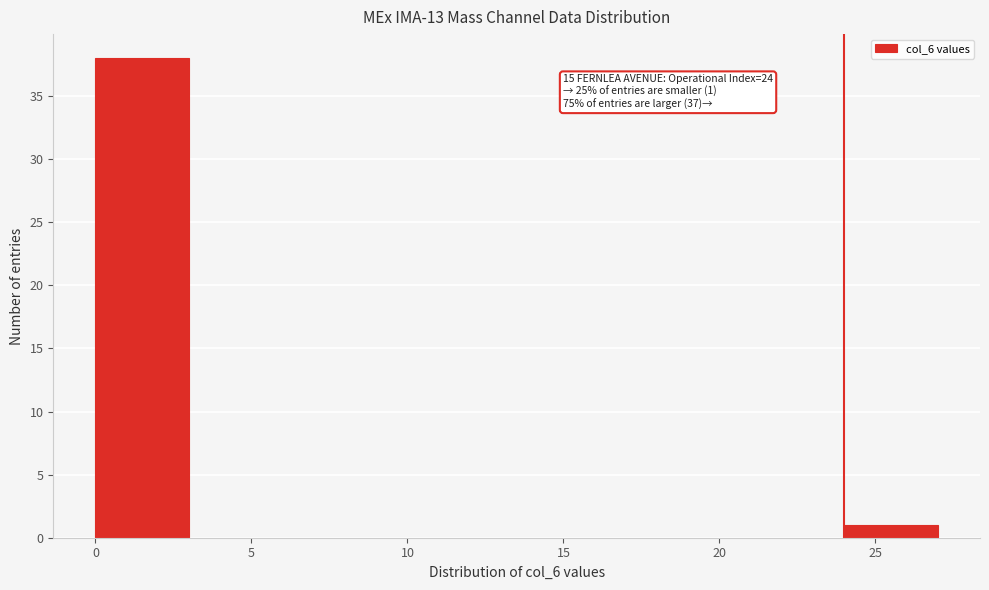

Over which range of the x-axis is the bar tallest?

0 to 3